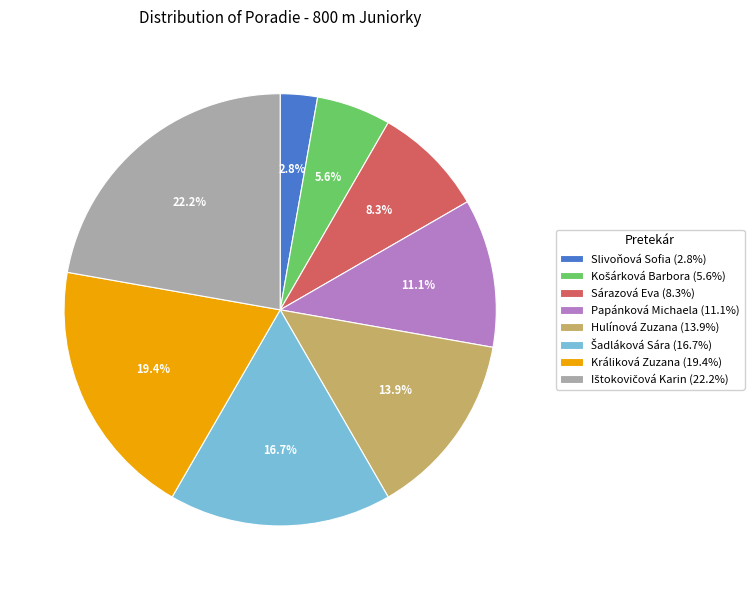

Is there any slice that represents more than half of the pie?

No